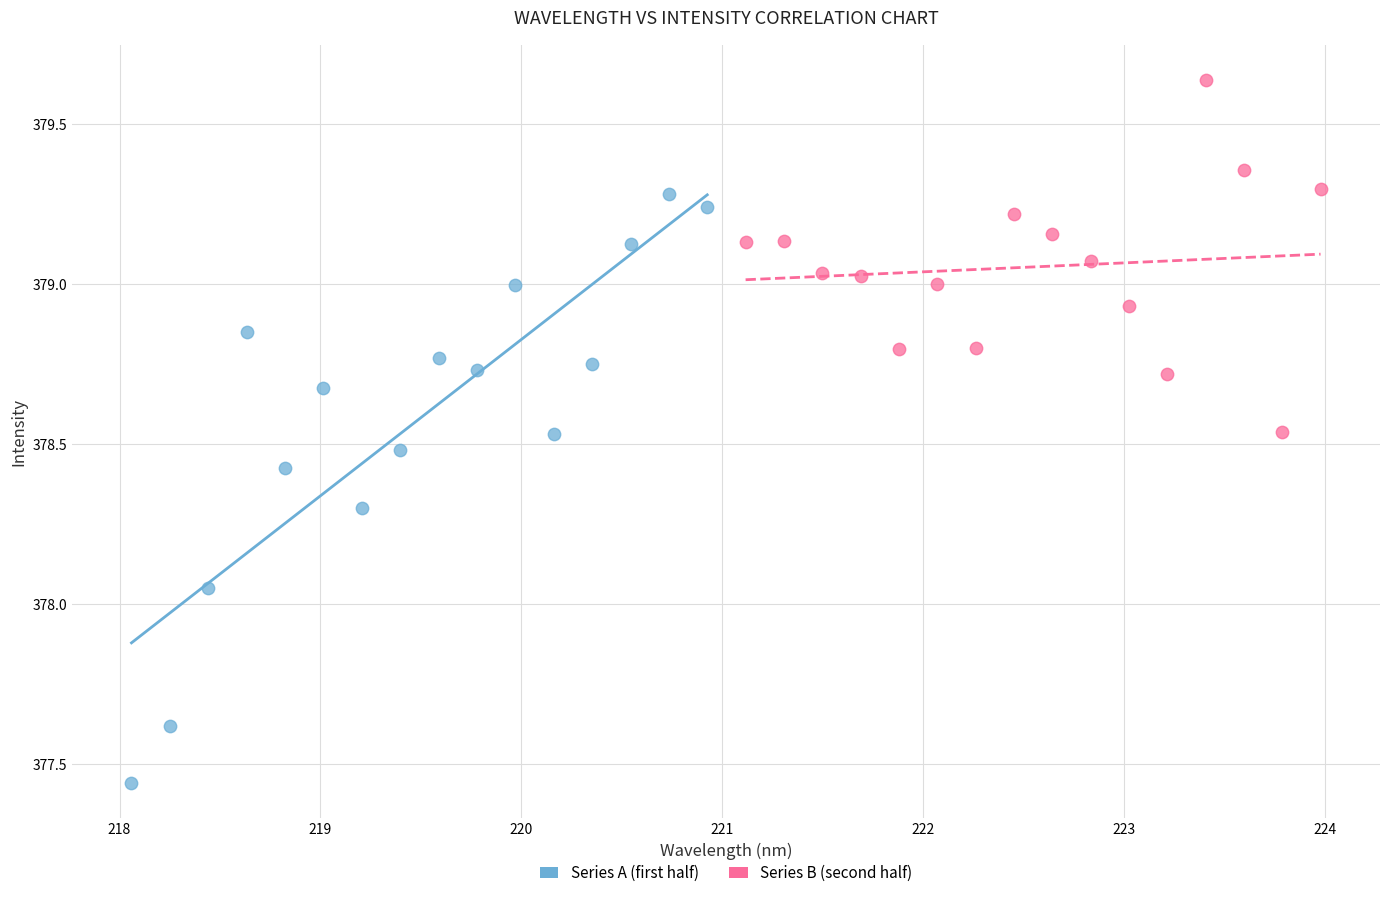

Which series contains the lowest Y value?

Series A (first half)